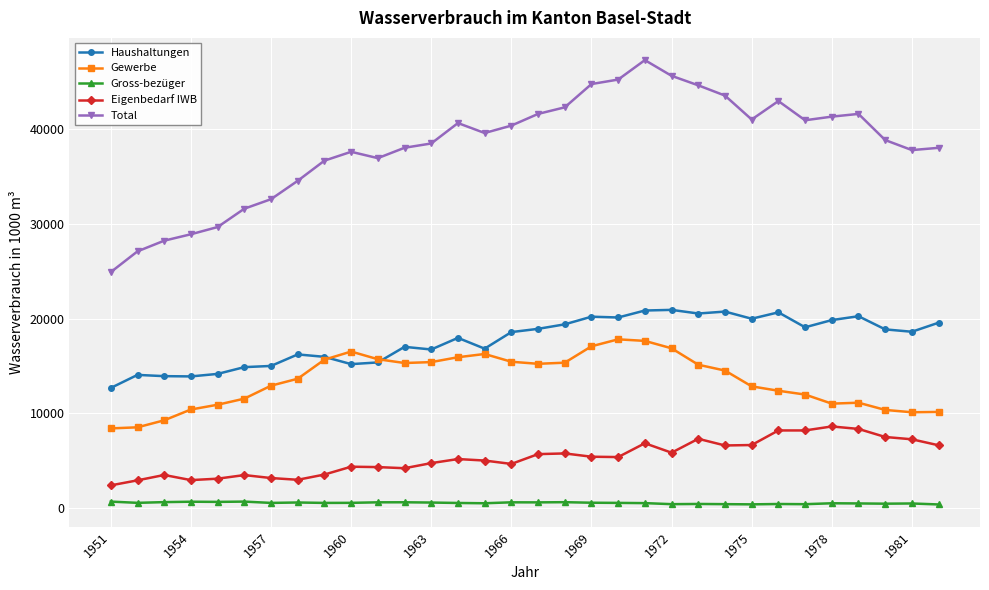

List the series in order of their peak value, highest first.

Total, Haushaltungen, Gewerbe, Eigenbedarf IWB, Gross-bezüger